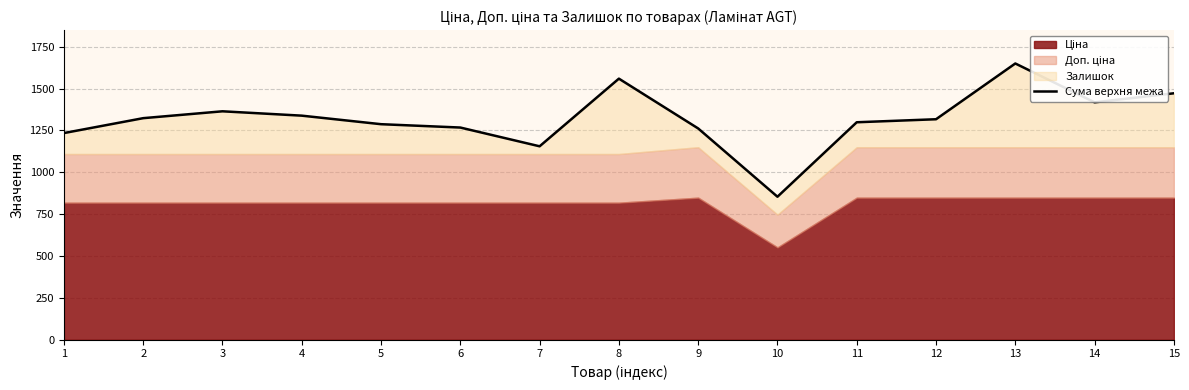

Rank the categories by value from highest to lowest.

13, 8, 15, 14, 3, 4, 2, 12, 11, 5, 6, 9, 1, 7, 10